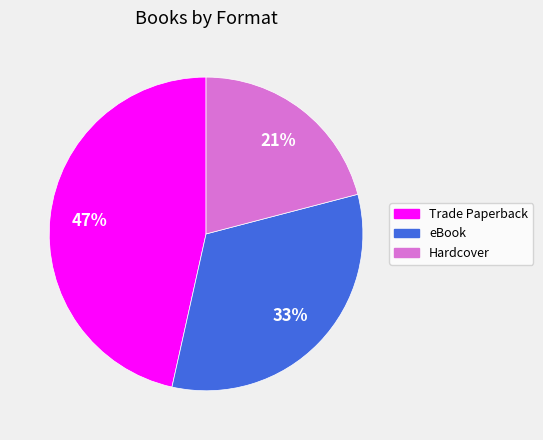

What percentage is the eBook slice, to the nearest percent?

33%